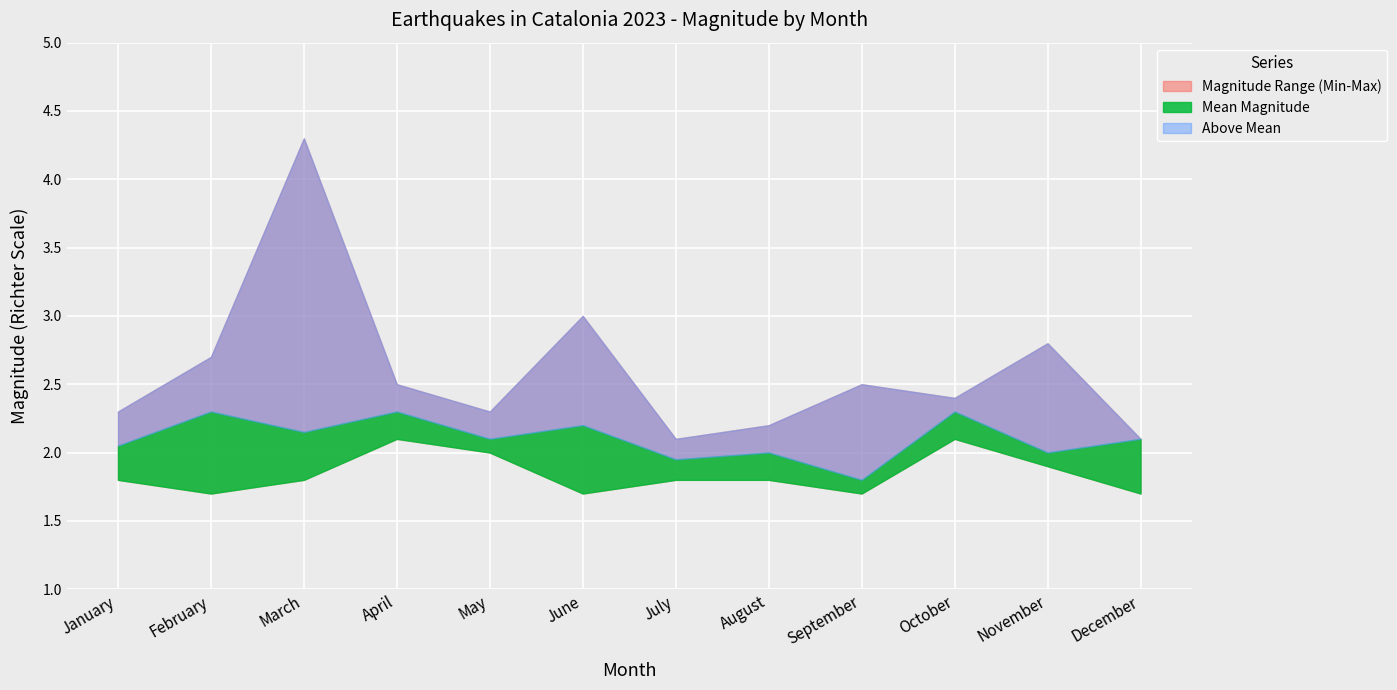

True or false: the data shows 2.3 at April.

True